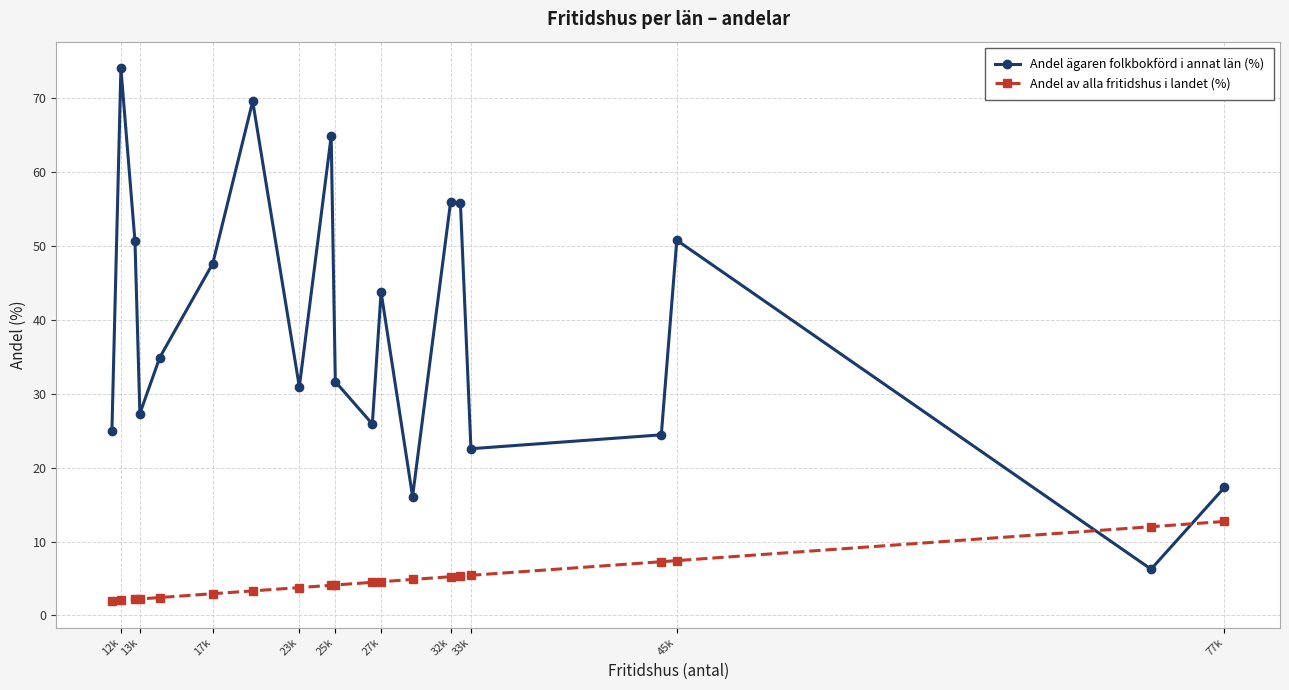

How many intersections are there between Andel ägaren folkbokförd i annat län (%) and Andel av alla fritidshus i landet (%)?

2